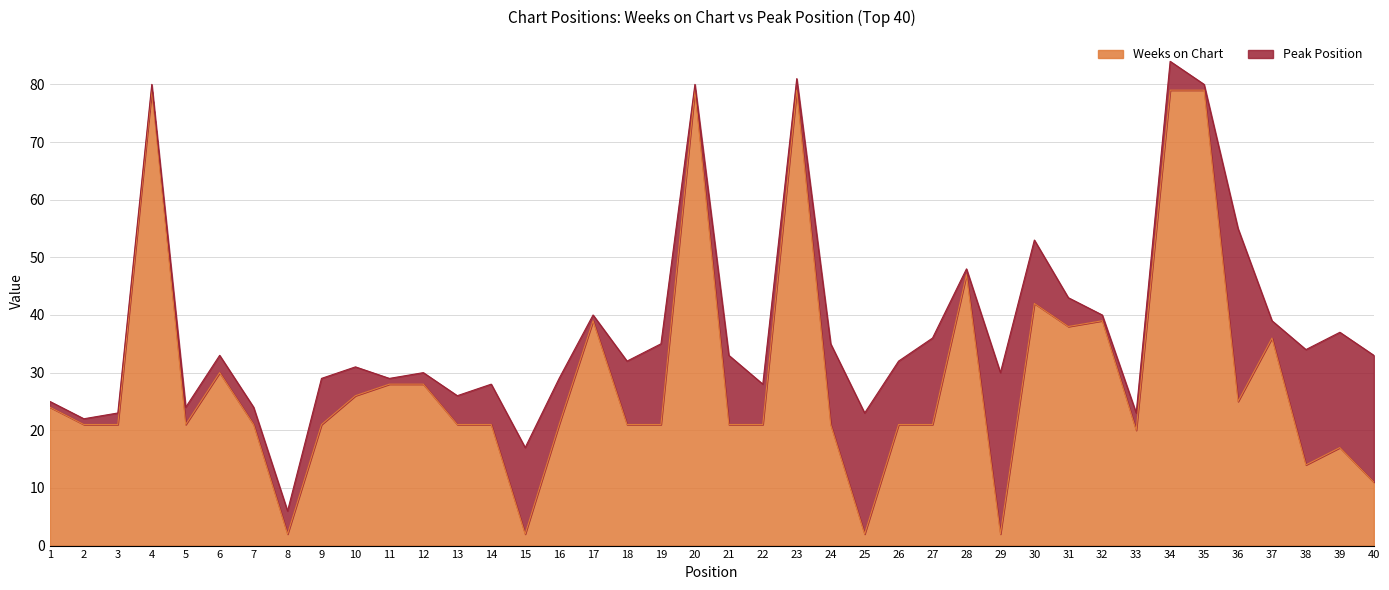

What is the approximate value at 27?

21